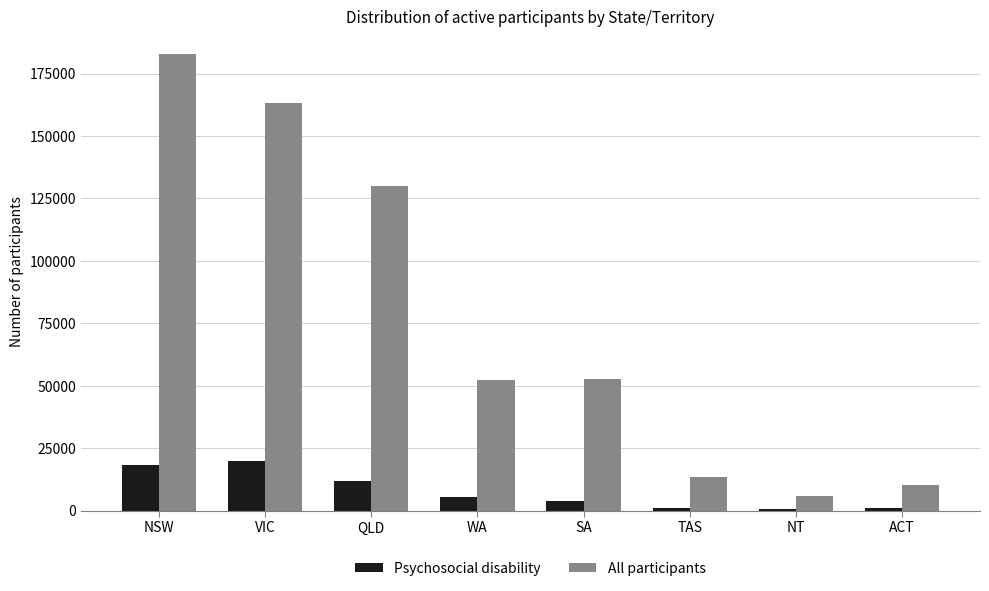

Between QLD and TAS, which series saw the biggest shift?

All participants